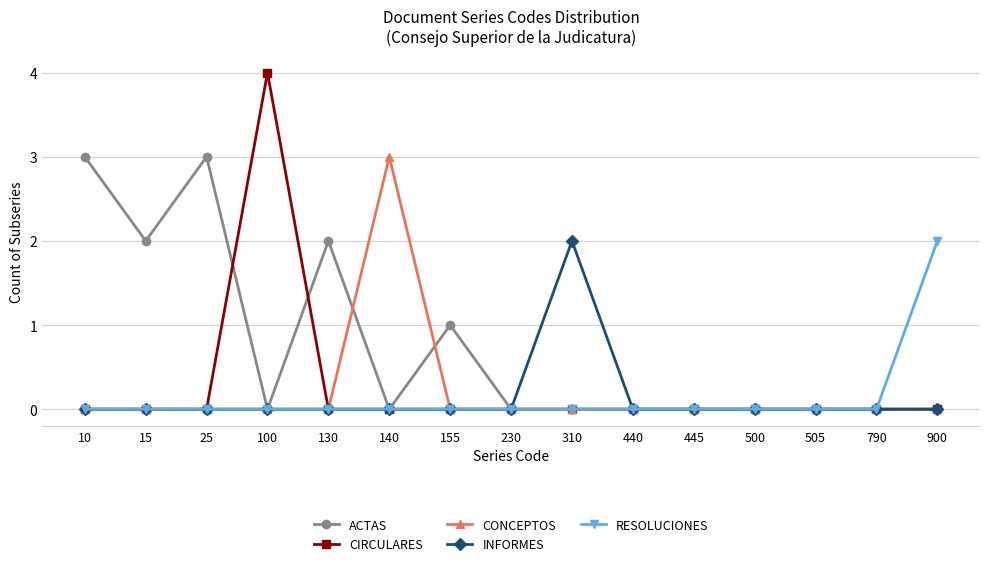

Which series has the largest range (max minus min)?

CIRCULARES